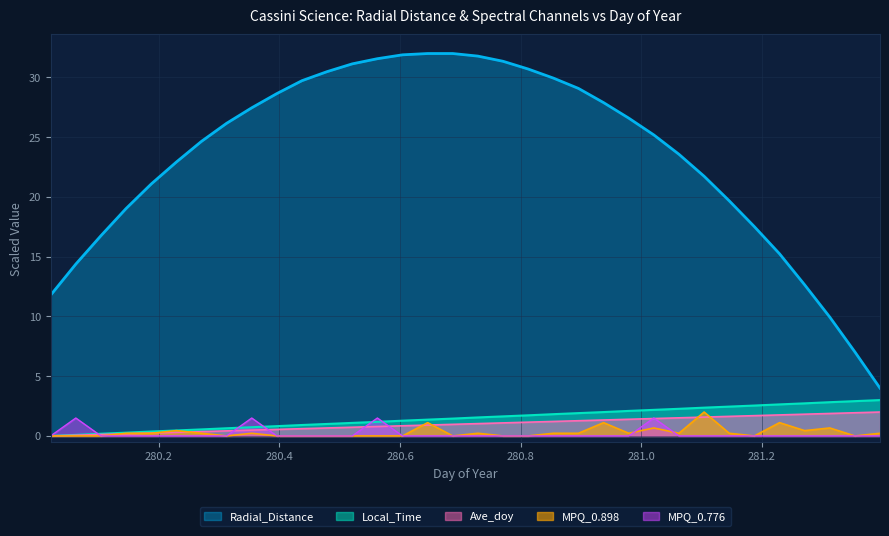

What is the average value of the Ave_doy series?

1.0